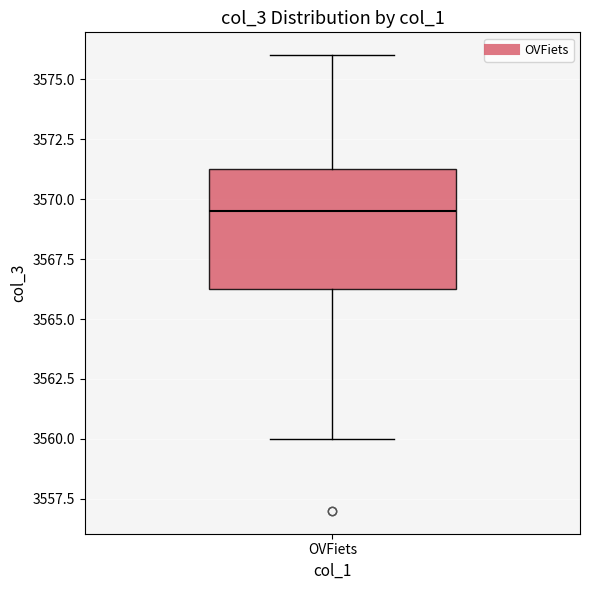

Transcribe this box plot: give where the median line is, the range the box spans, and where the two whiskers end, as read against the y-axis. The values are not printed on the chart, so give them approximately, as read against the axis.

median 3569.5, box 3566.5 to 3571.5, whiskers 3560.0 to 3576.0